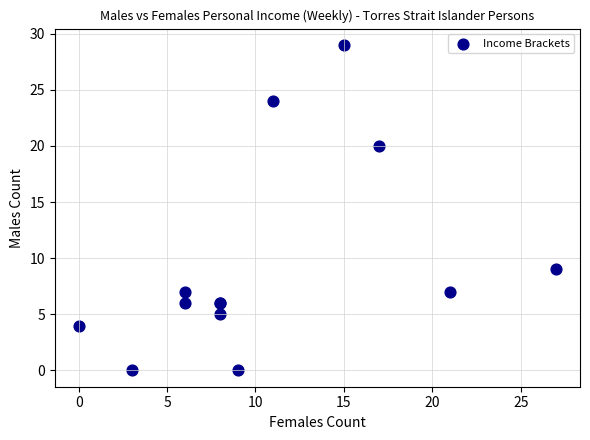

What Y value in the scatter plot is closest to 14?

9